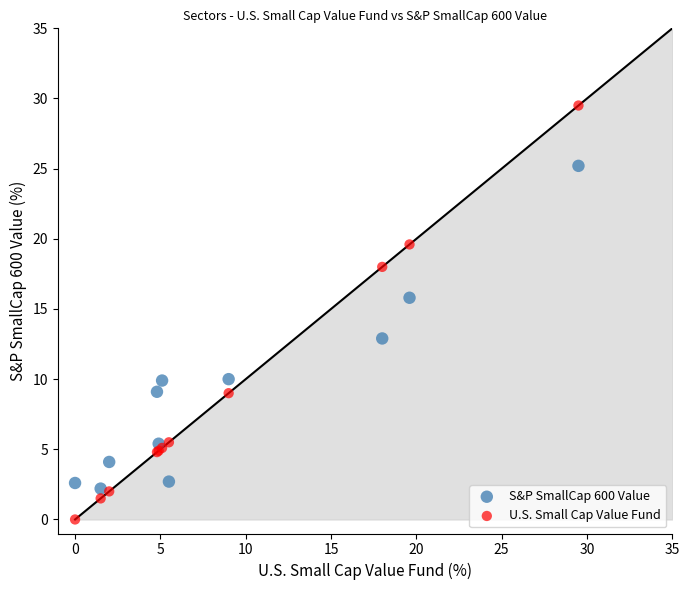

In the U.S. Small Cap Value Fund series, what Y value is closest to 14?

18.0